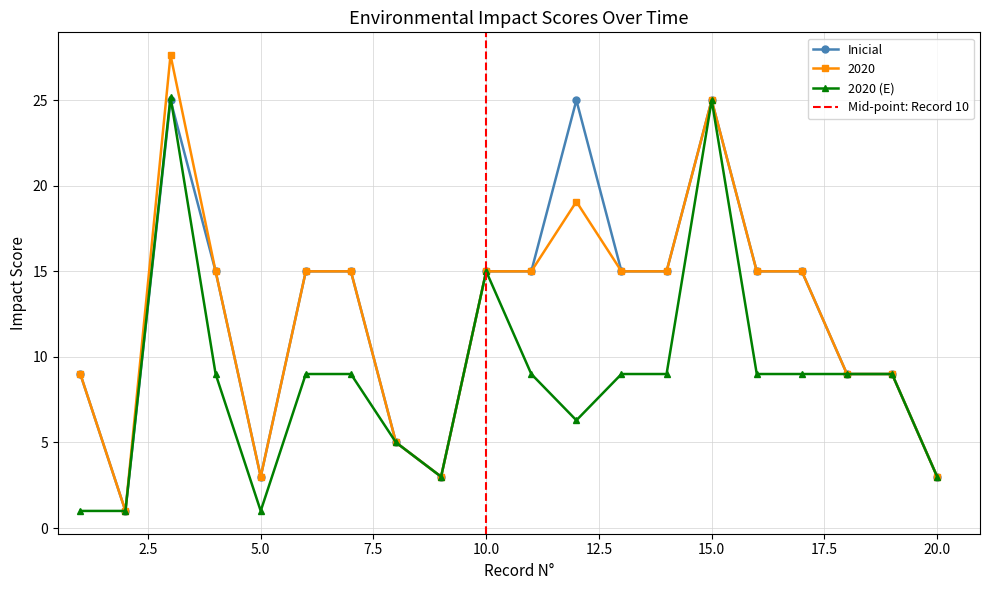

How many intersections are there between 2020 (E) and Inicial?

1